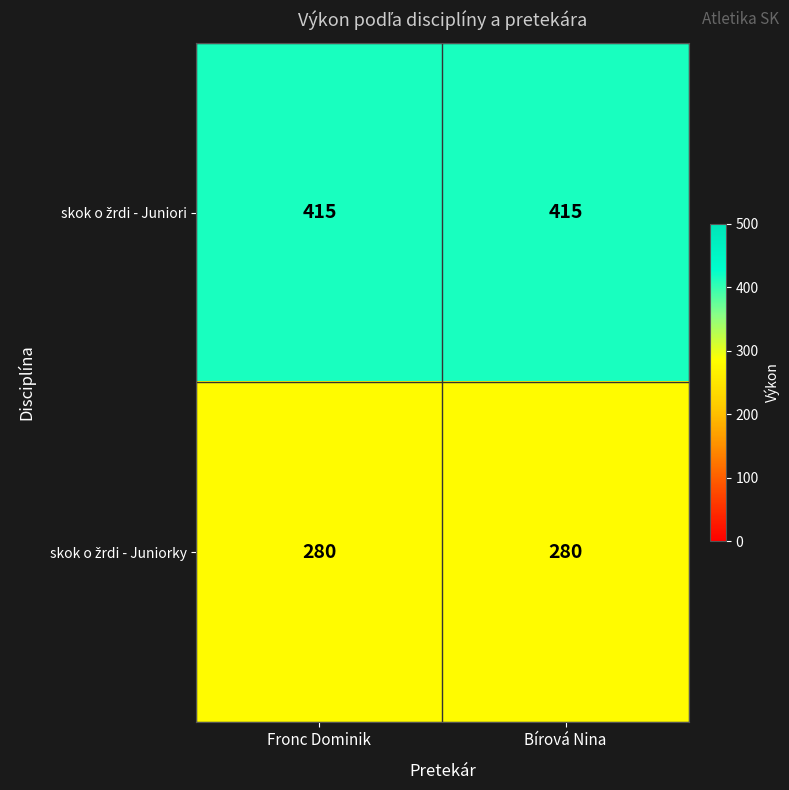

What is the smallest value displayed?

280